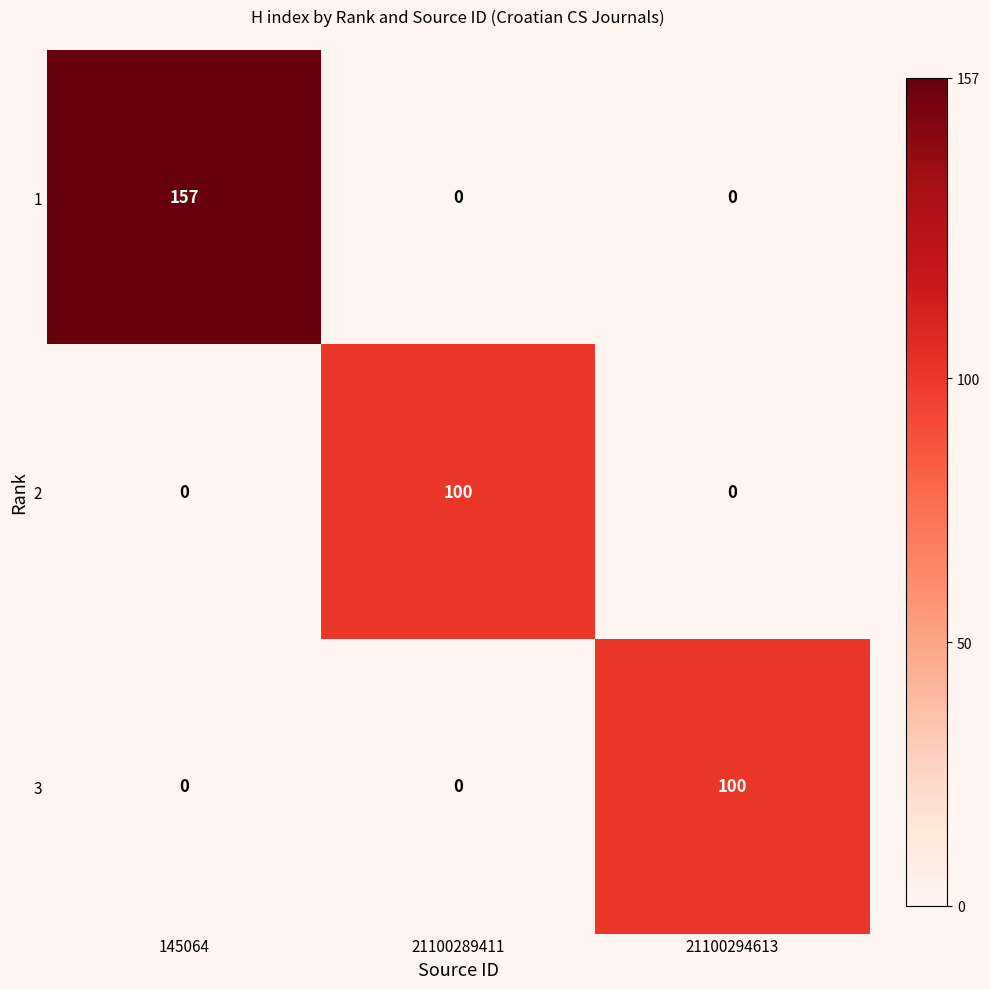

Reading left to right, what are all the values shown in this chart?

1: 145064=157	21100289411=0	21100294613=0
2: 145064=0	21100289411=100	21100294613=0
3: 145064=0	21100289411=0	21100294613=100